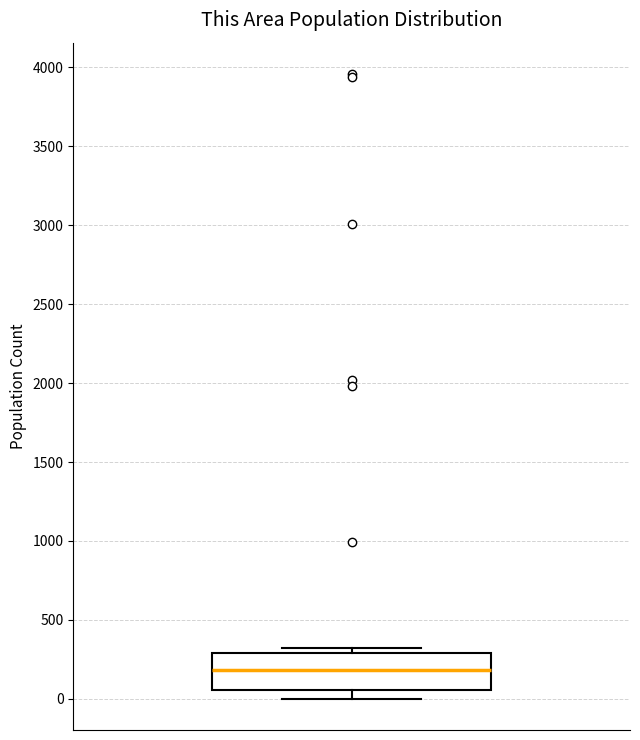

Read this box plot against the y-axis: the position of the median line, the range covered by the box, and the ends of both whiskers. The values are not printed on the chart, so give them approximately, as read against the axis.

median 200, box 50 to 300, whiskers 0 to 300 (just above the box's upper edge)